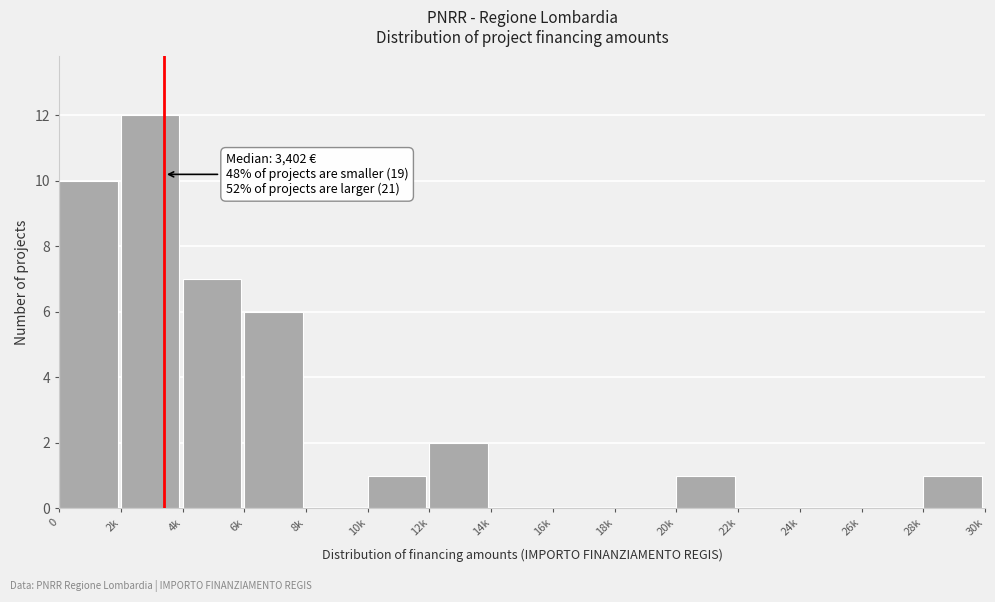

Reading right to left, transcribe all the data shown in this chart.

28k=1	26k=0	24k=0	22k=0	20k=1	18k=0	16k=0	14k=0	12k=2	10k=1	8k=0	6k=6	4k=7	2k=12	0=10